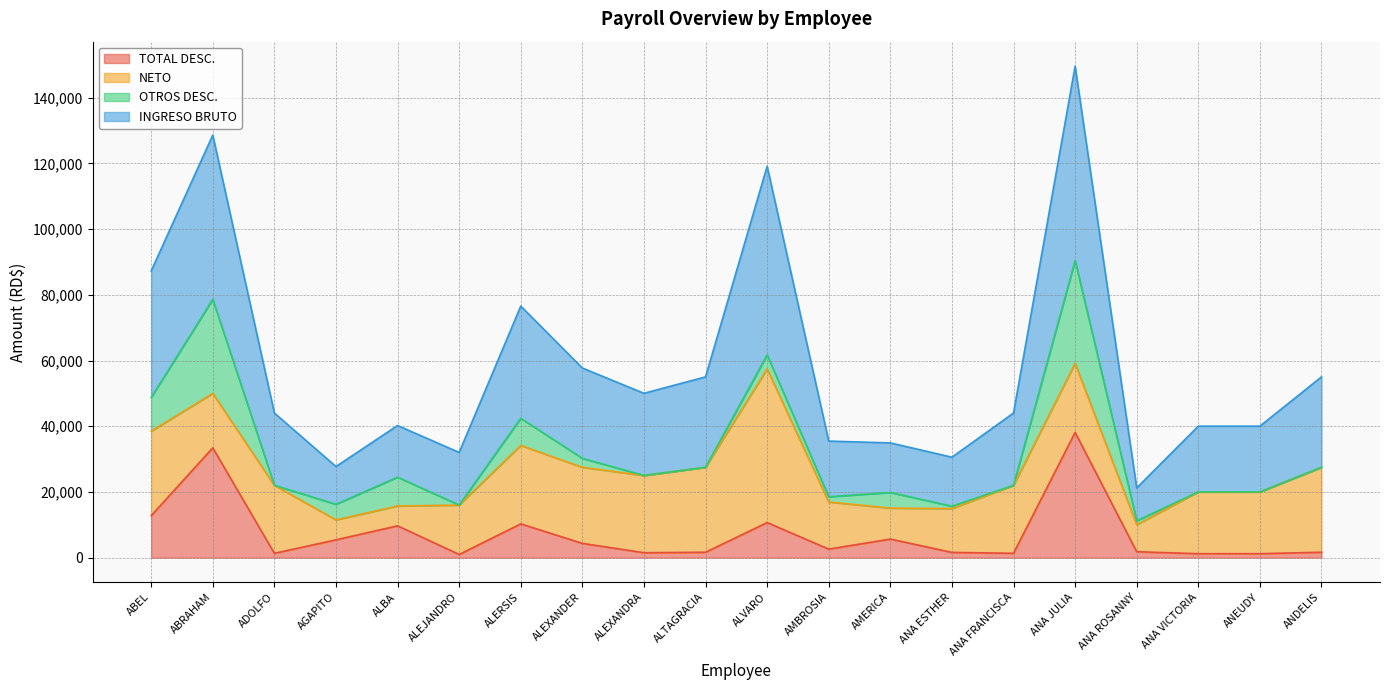

True or false: INGRESO BRUTO and TOTAL DESC. cross at least once.

False